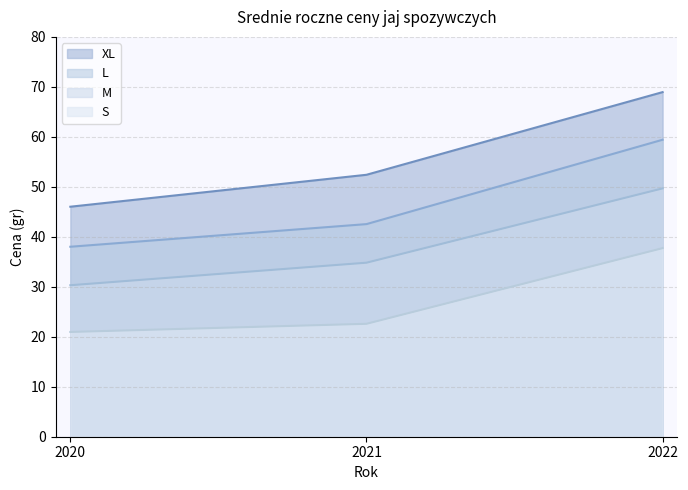

Which category has the lowest value across all series?

2020